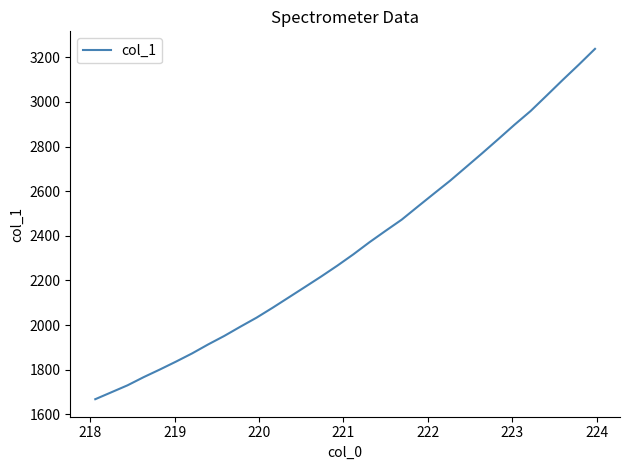

What is the average value?

2349.0